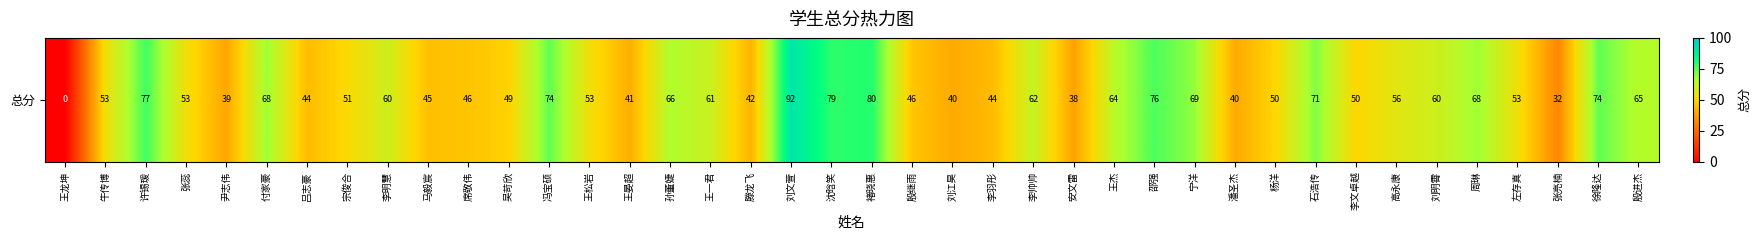

The value at 尹志伟 is 39. True or false?

True